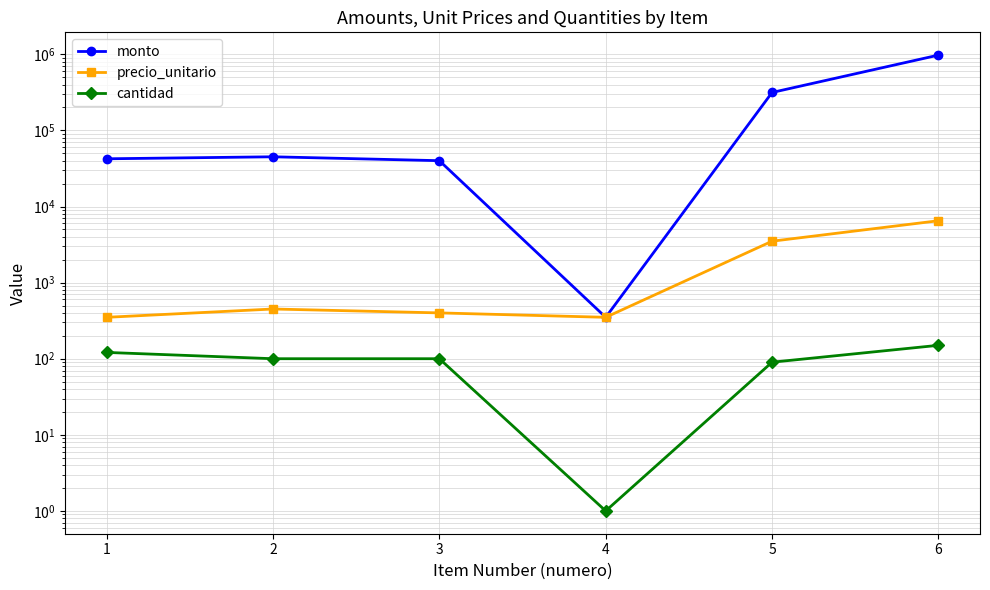

What is the greatest value displayed?

975000